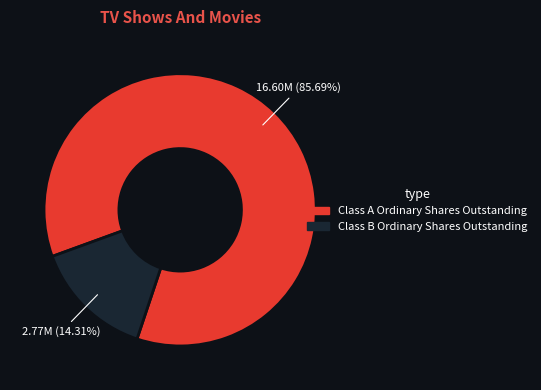

Rank the categories by value from lowest to highest.

Class B Ordinary Shares Outstanding, Class A Ordinary Shares Outstanding